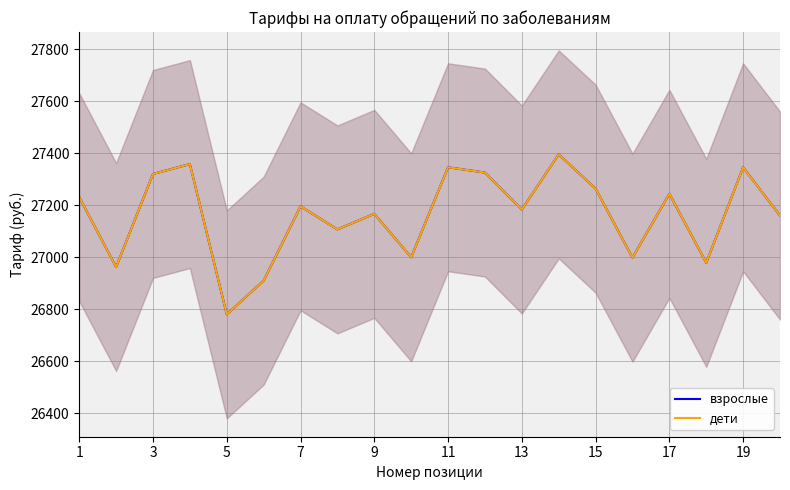

True or false: дети and взрослые intersect in this chart.

False